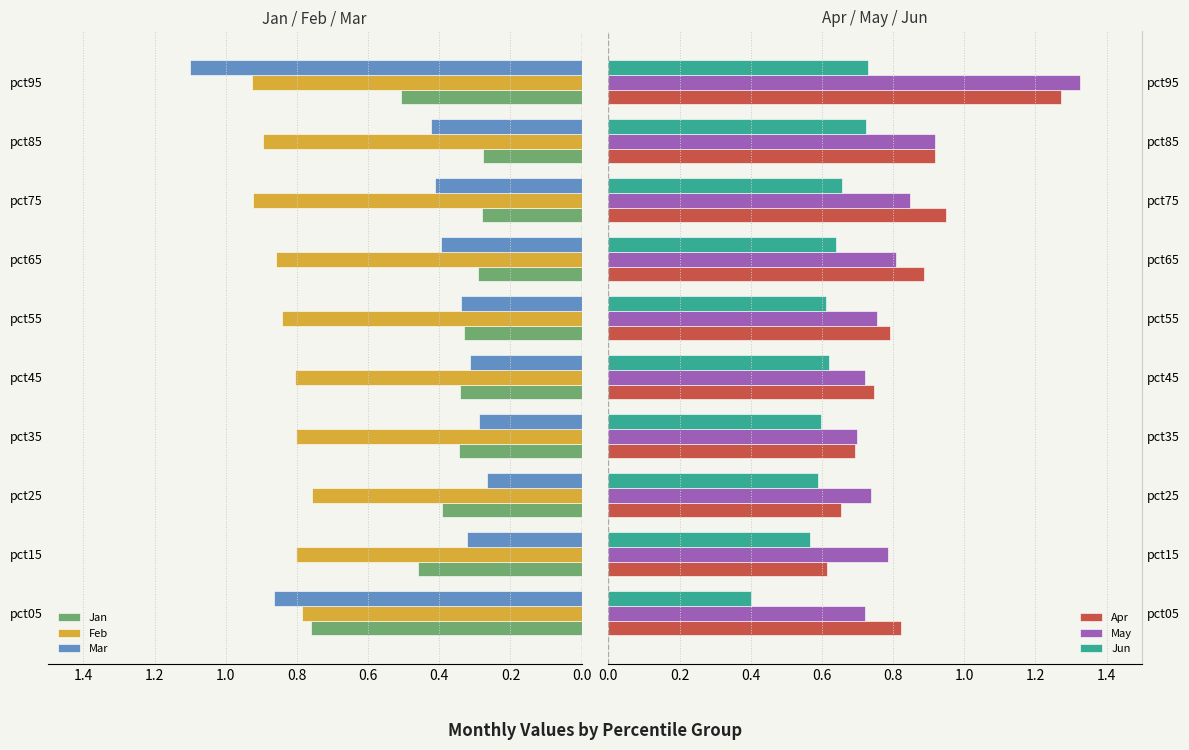

Is it true that Jun equals 0.6 at pct25?

True